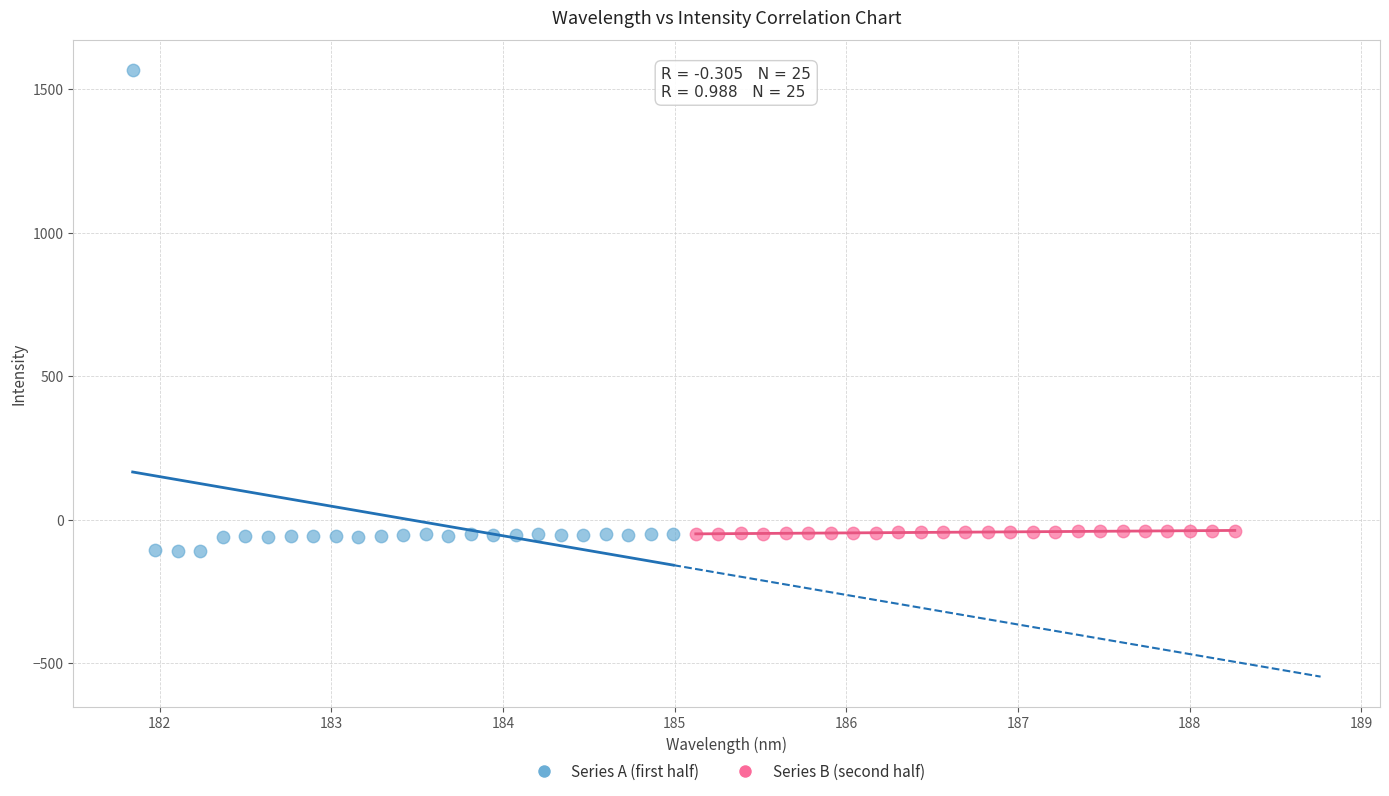

Which series reaches the maximum Y coordinate?

Series A (first half)